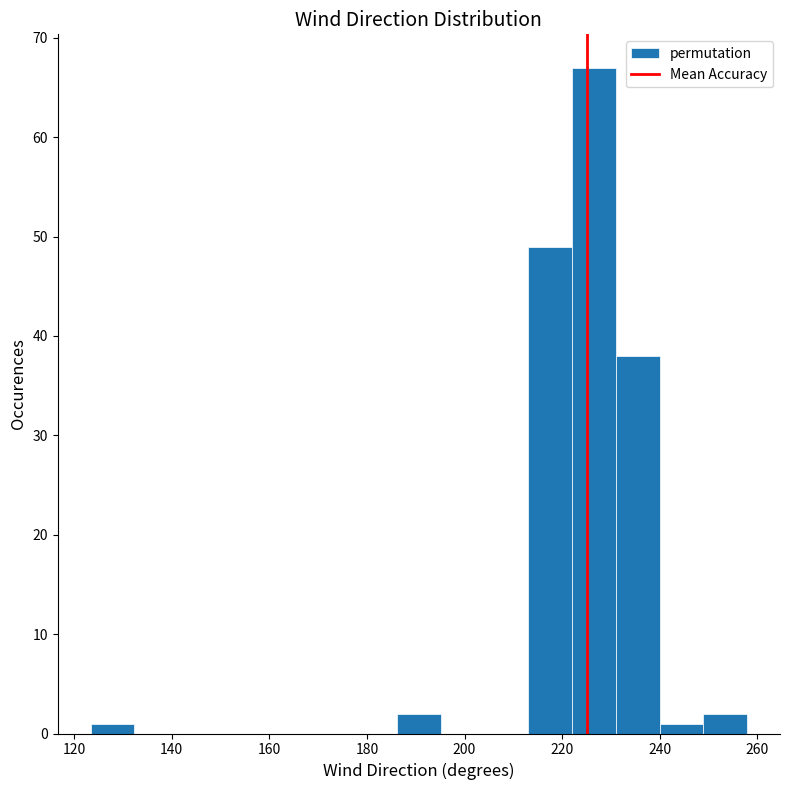

Which range on the x-axis has the tallest bar?

222 to 232